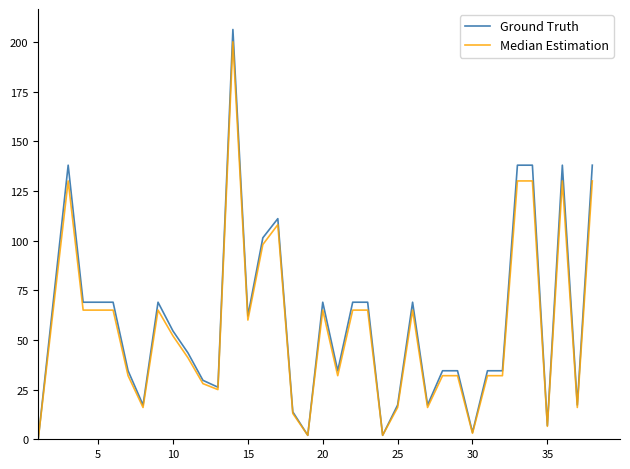

What is the greatest value displayed?

206.2